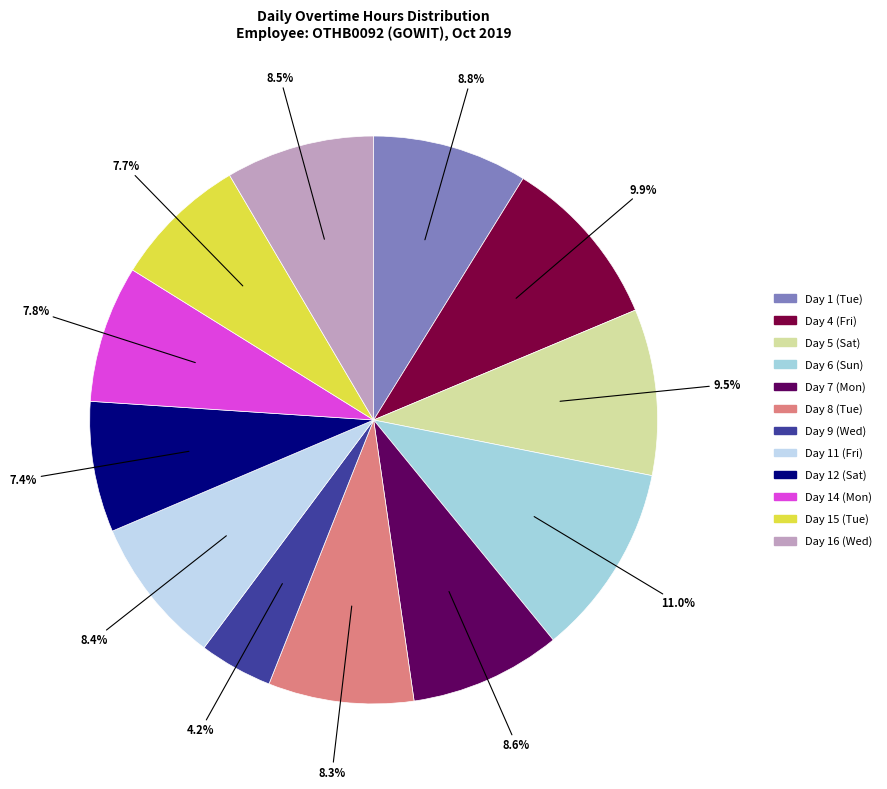

What percentage is the Day 15 (Tue) slice, to the nearest percent?

8%